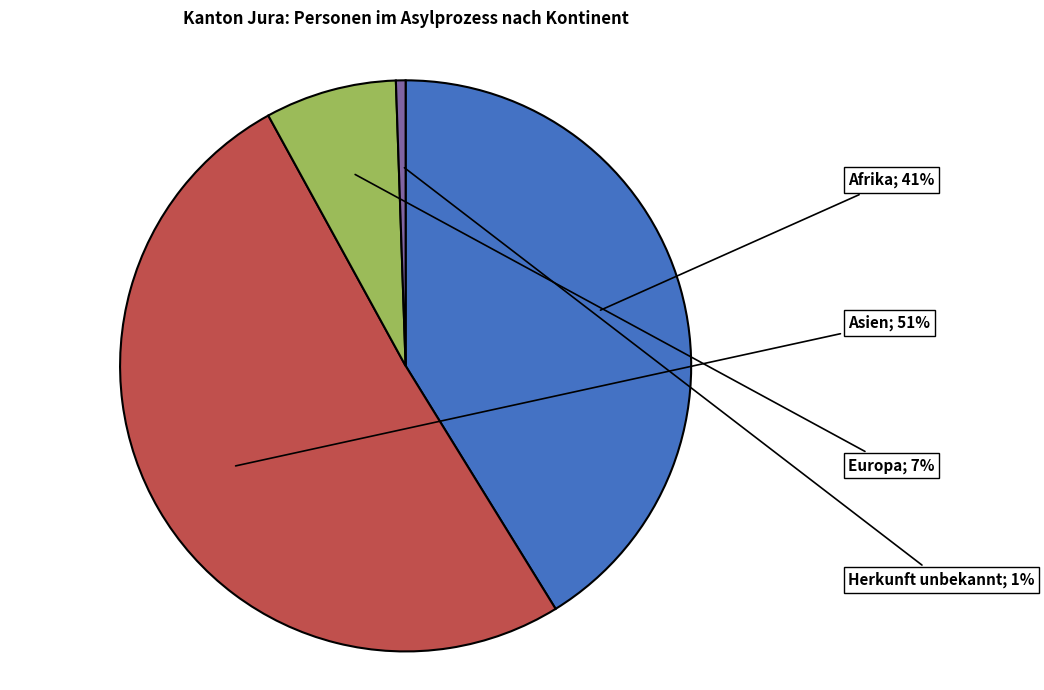

Does any single category account for the majority?

Yes